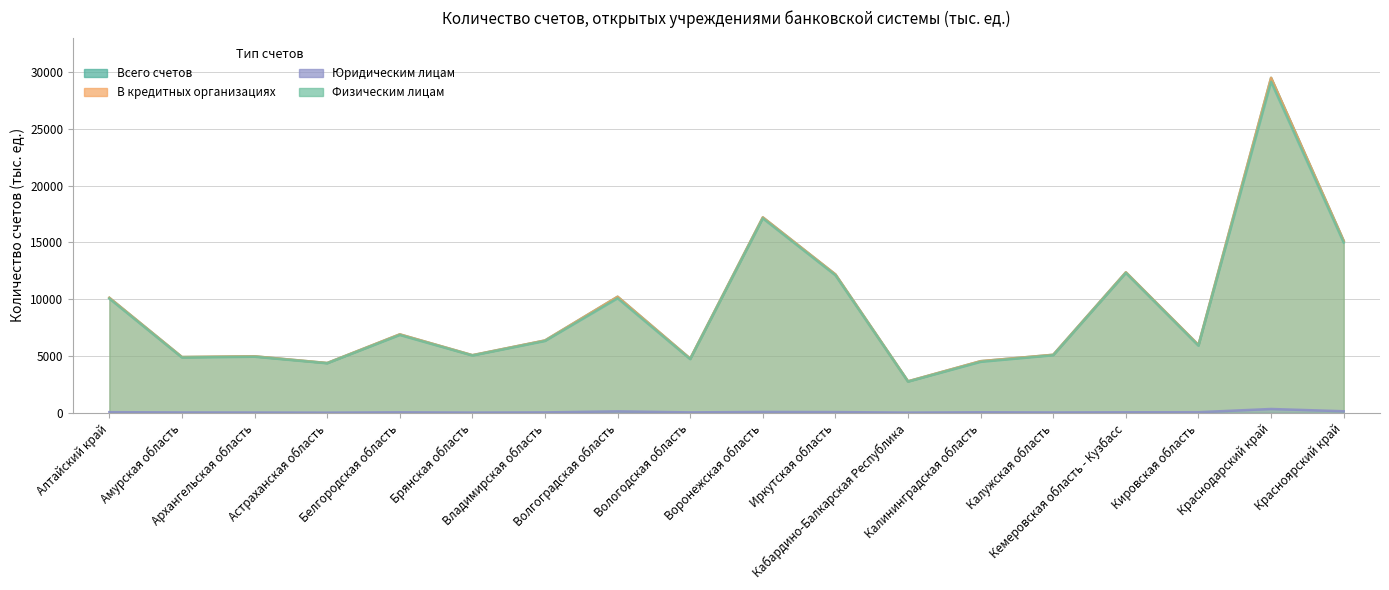

True or false: В кредитных организациях and Юридическим лицам cross at least once.

False